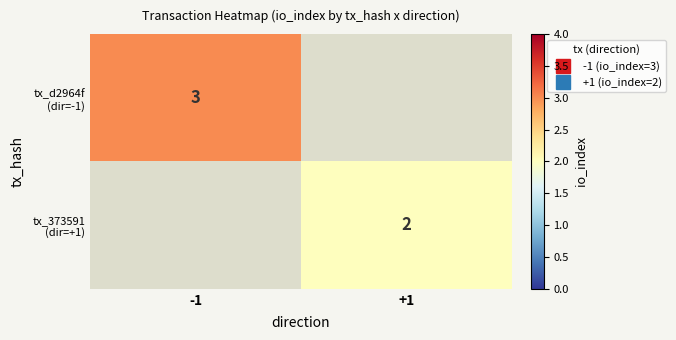

The tx_373591 (dir=+1) series shows 1.0 at +1. True or false?

False